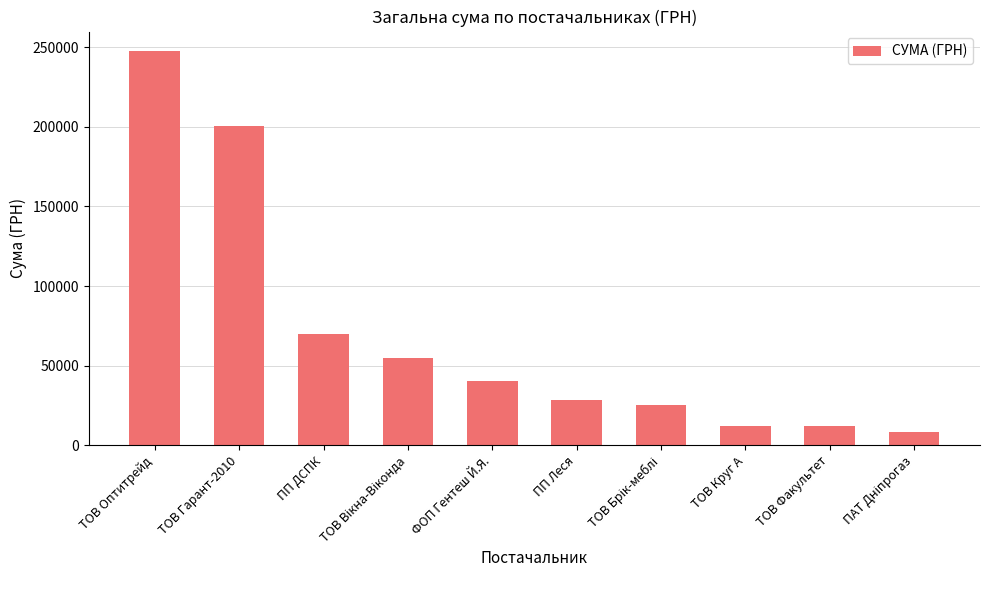

What is the maximum value shown in the chart?

247606.2